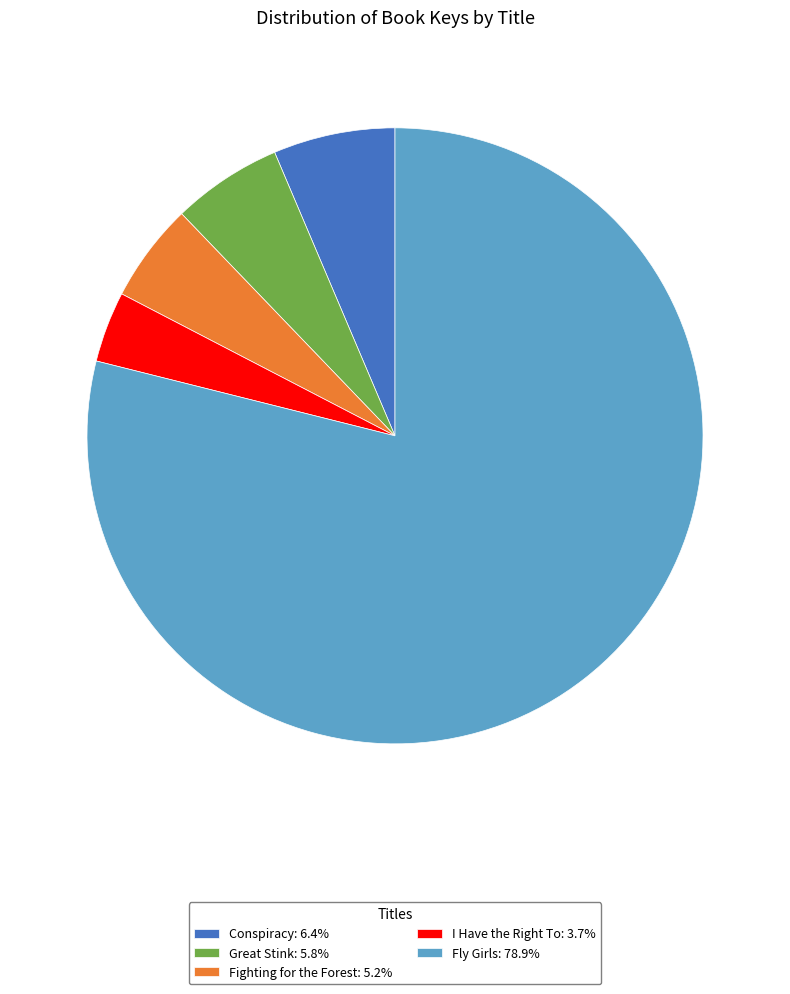

Rank the categories by value from lowest to highest.

I Have the Right To, Fighting for the Forest, Great Stink, Conspiracy, Fly Girls